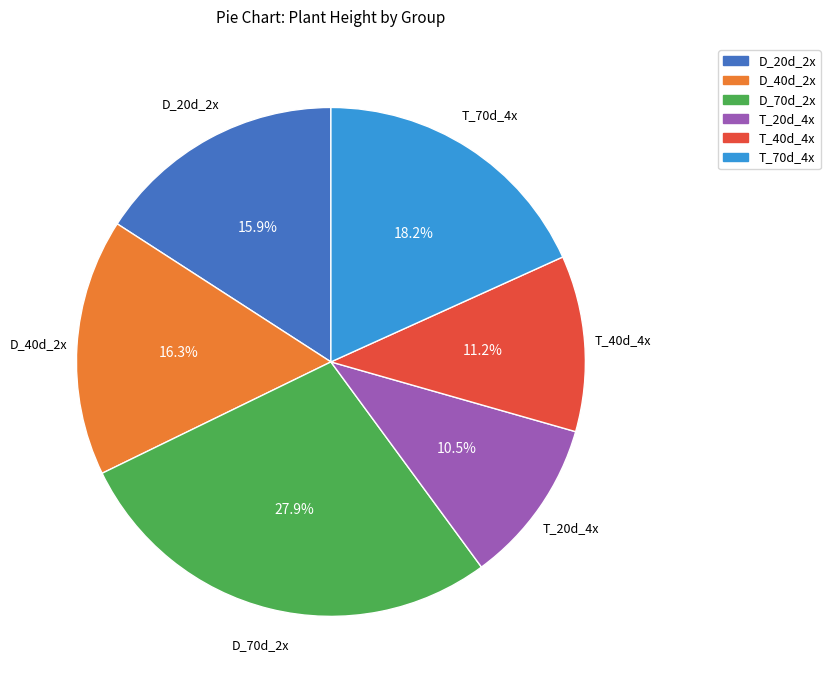

Which slice is the largest?

D_70d_2x